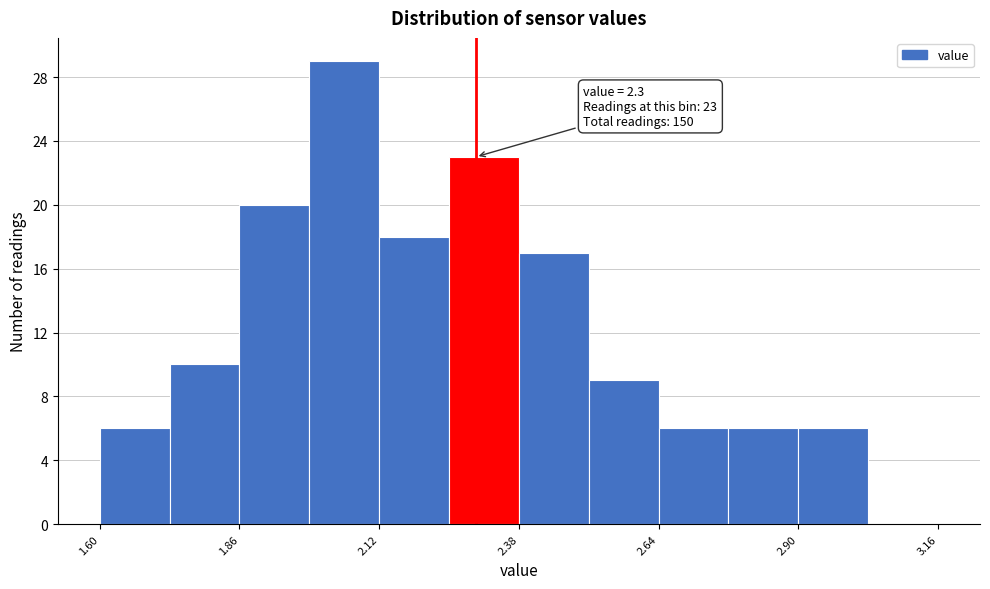

Around what value on the x-axis is the tallest bar? Give the approximate position of its centre, as read against the axis.

2.05